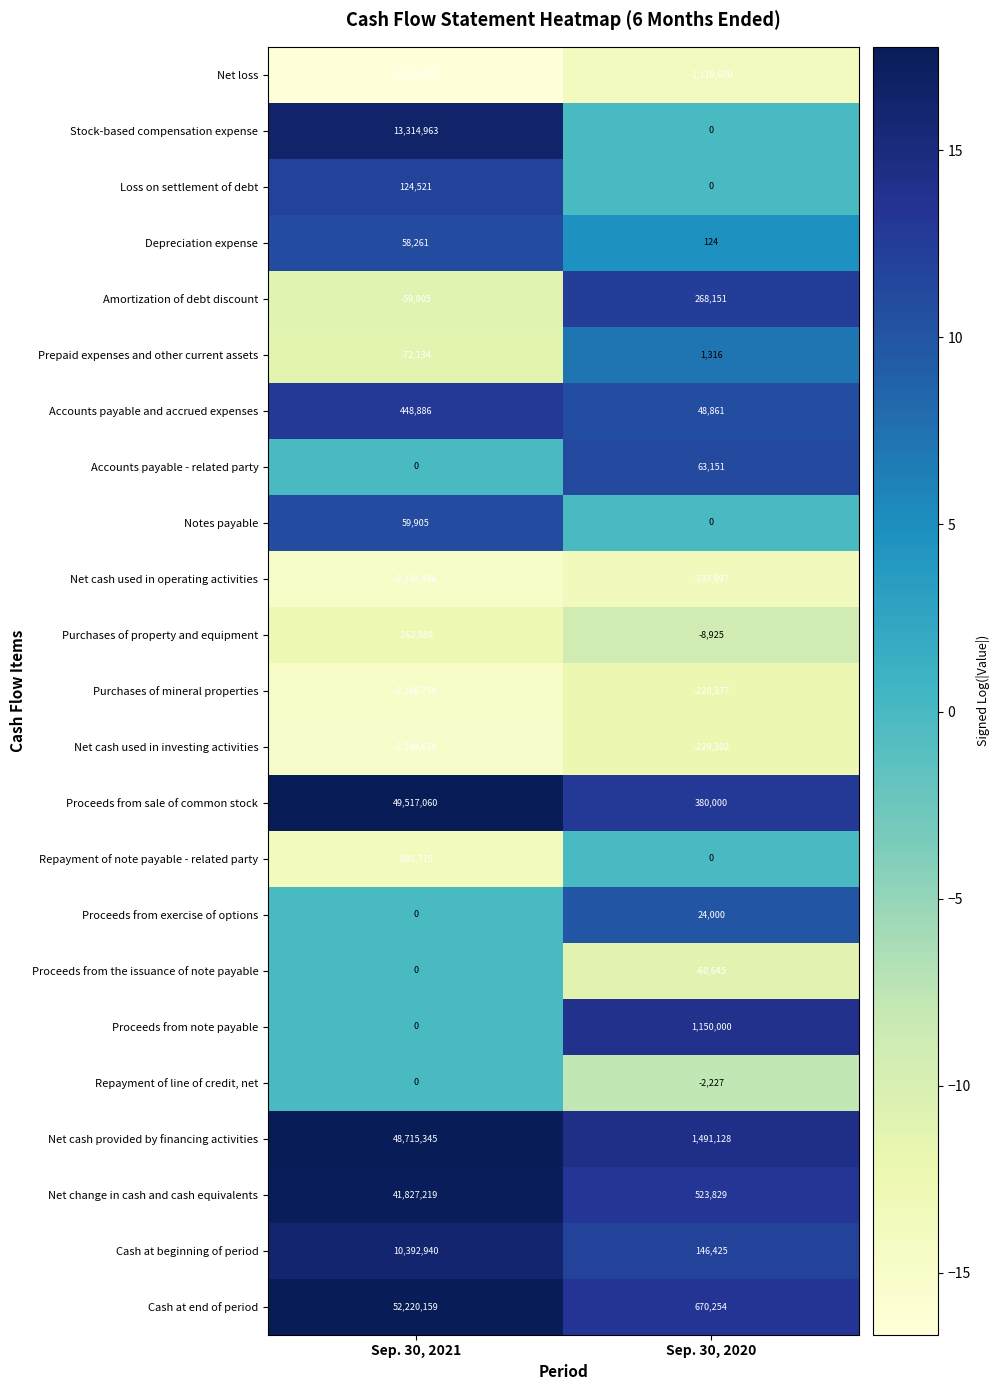

At which category is the sum across all series the highest?

Sep. 30, 2021